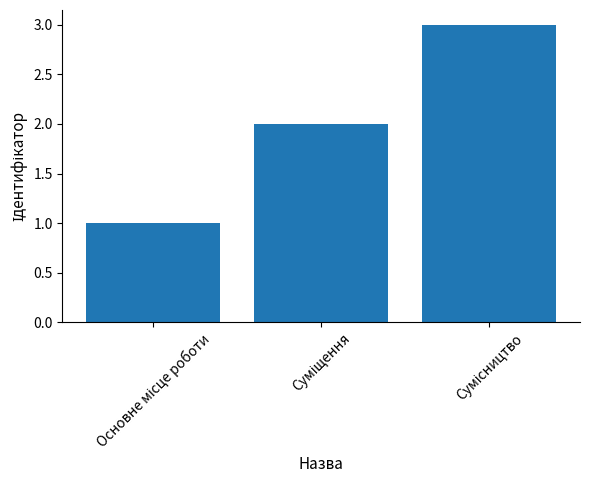

How many distinct data groups are displayed?

1